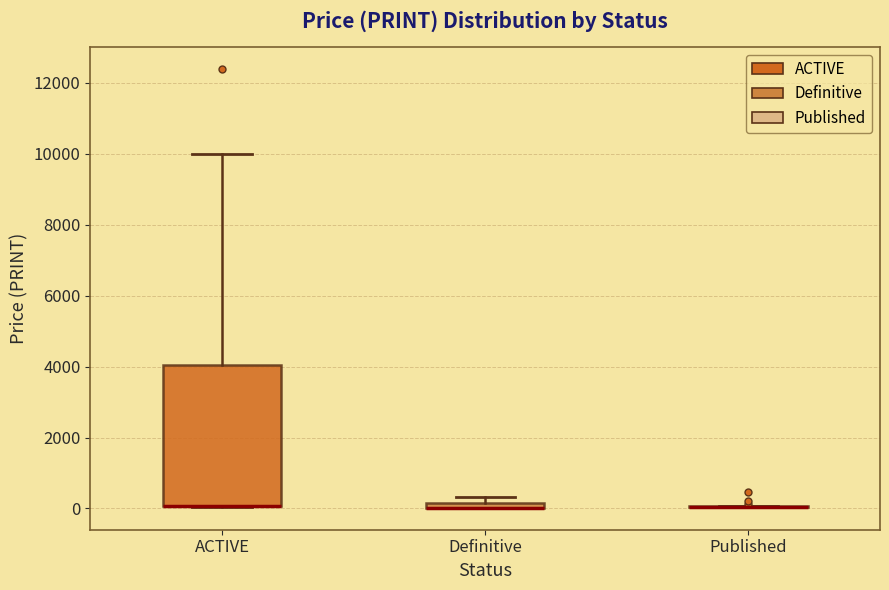

Comparing the boxes themselves (not the whiskers), which one is the tallest?

ACTIVE